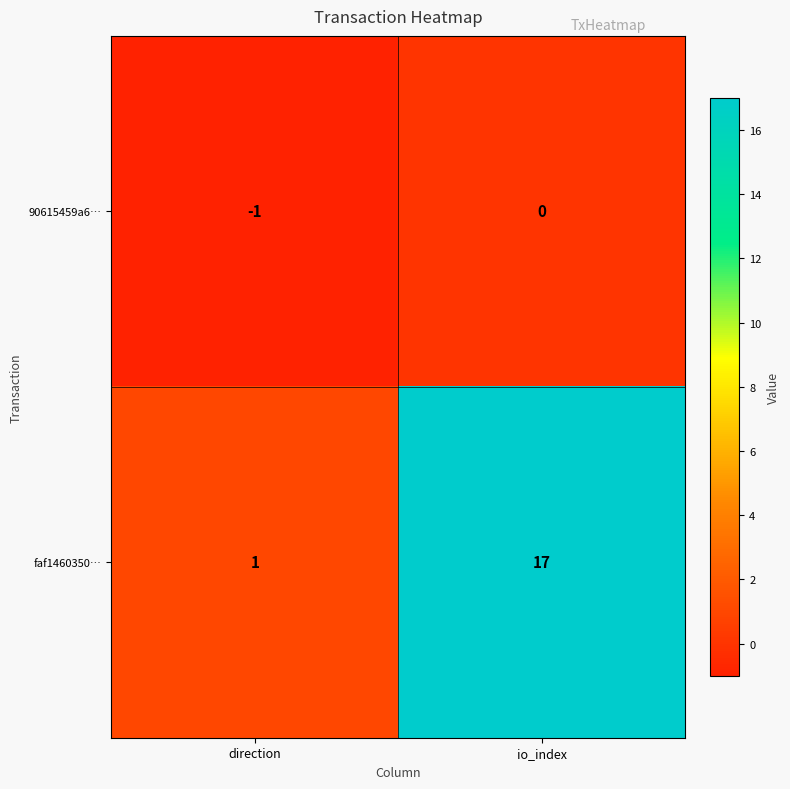

What is the sum of the faf1460350… values at io_index and direction?

18